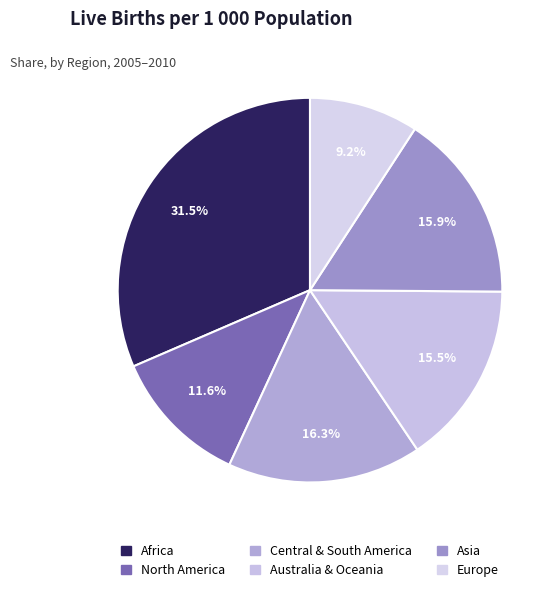

Count the number of slices in the pie.

6